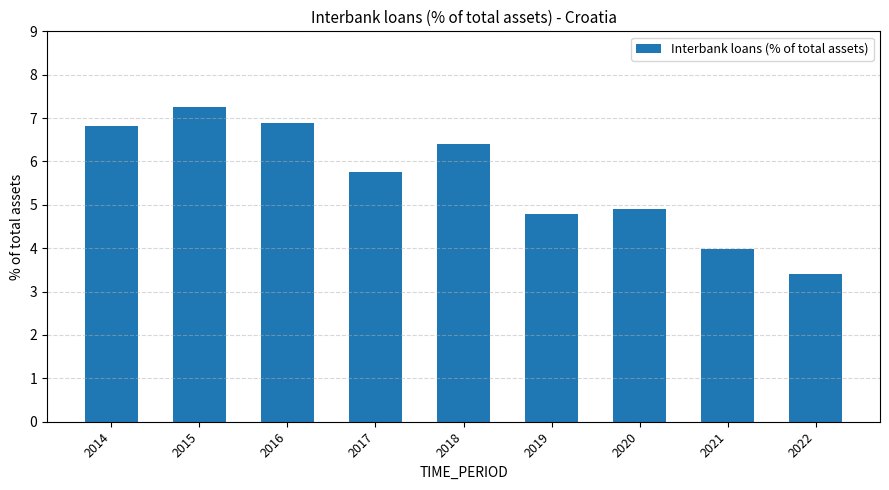

Rank the categories by value from lowest to highest.

2022, 2021, 2019, 2020, 2017, 2018, 2014, 2016, 2015